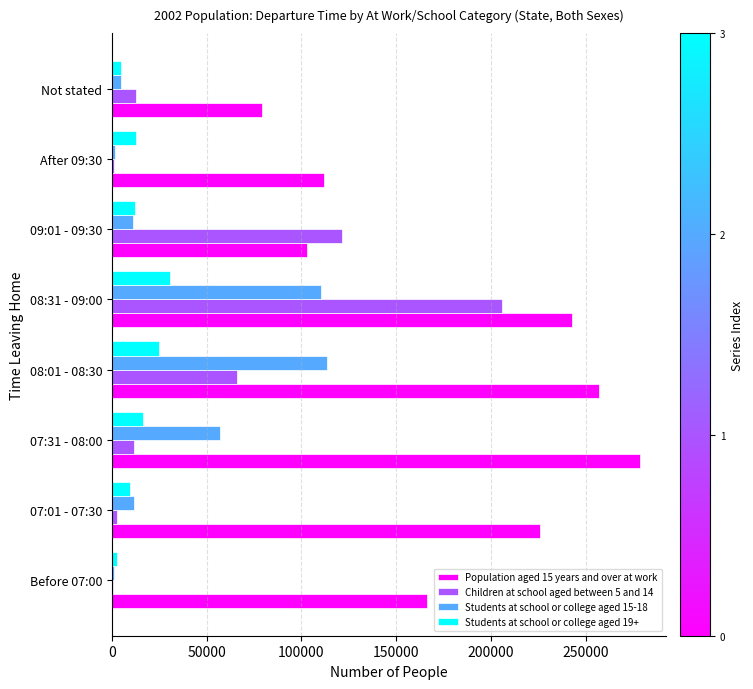

What is the sum of all Students at school or college aged 19+ values?

113726